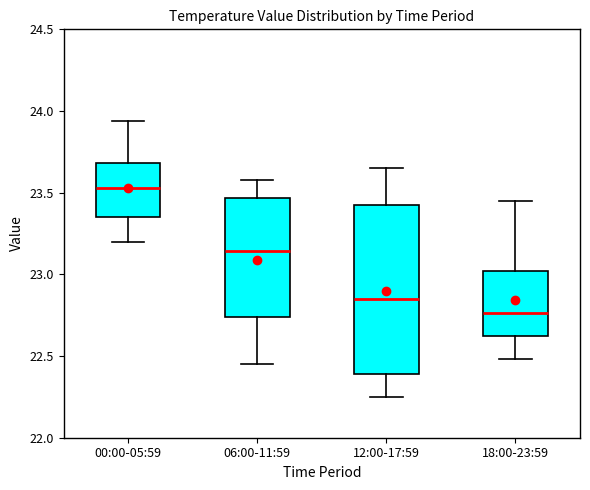

Which box is the tallest, from its lower edge to its upper edge?

12:00-17:59